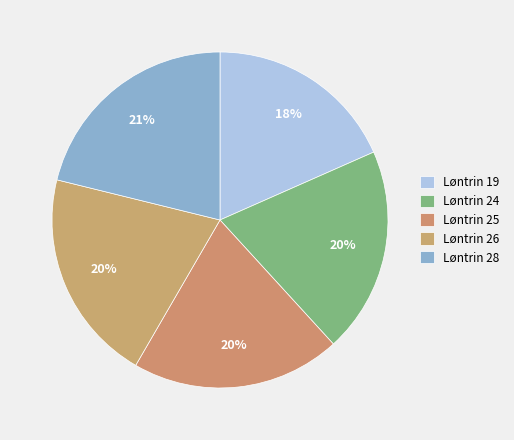

Is there a majority slice in this chart?

No